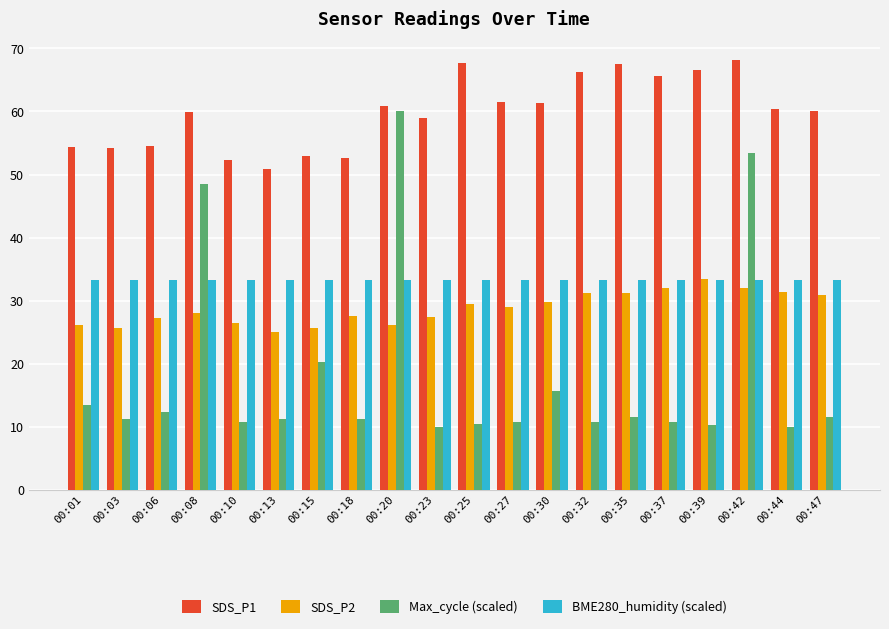

What are all the series names shown in the legend?

SDS_P1, SDS_P2, Max_cycle (scaled), BME280_humidity (scaled)